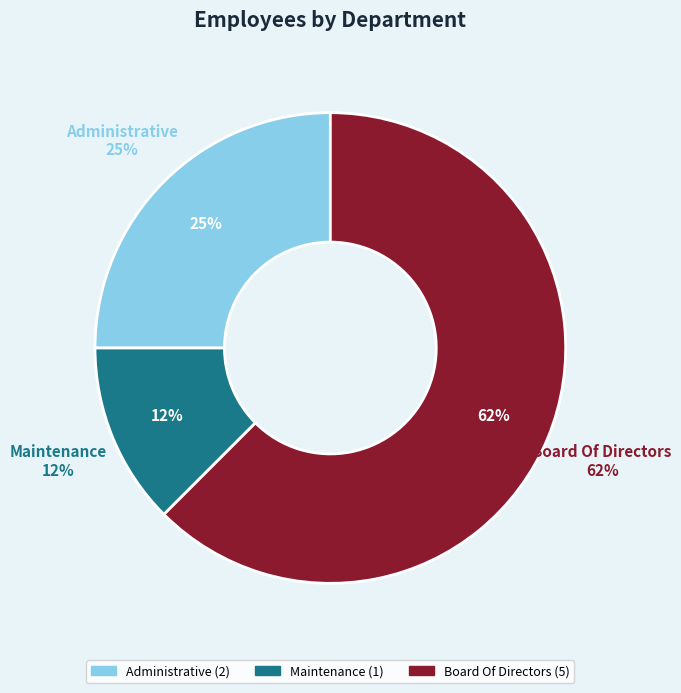

To the nearest percent, what percentage of the pie is Board Of Directors?

62%